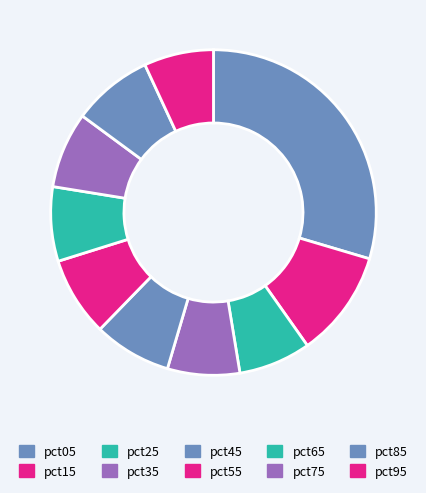

Do pct45 and pct75 together represent more than half of the pie?

No